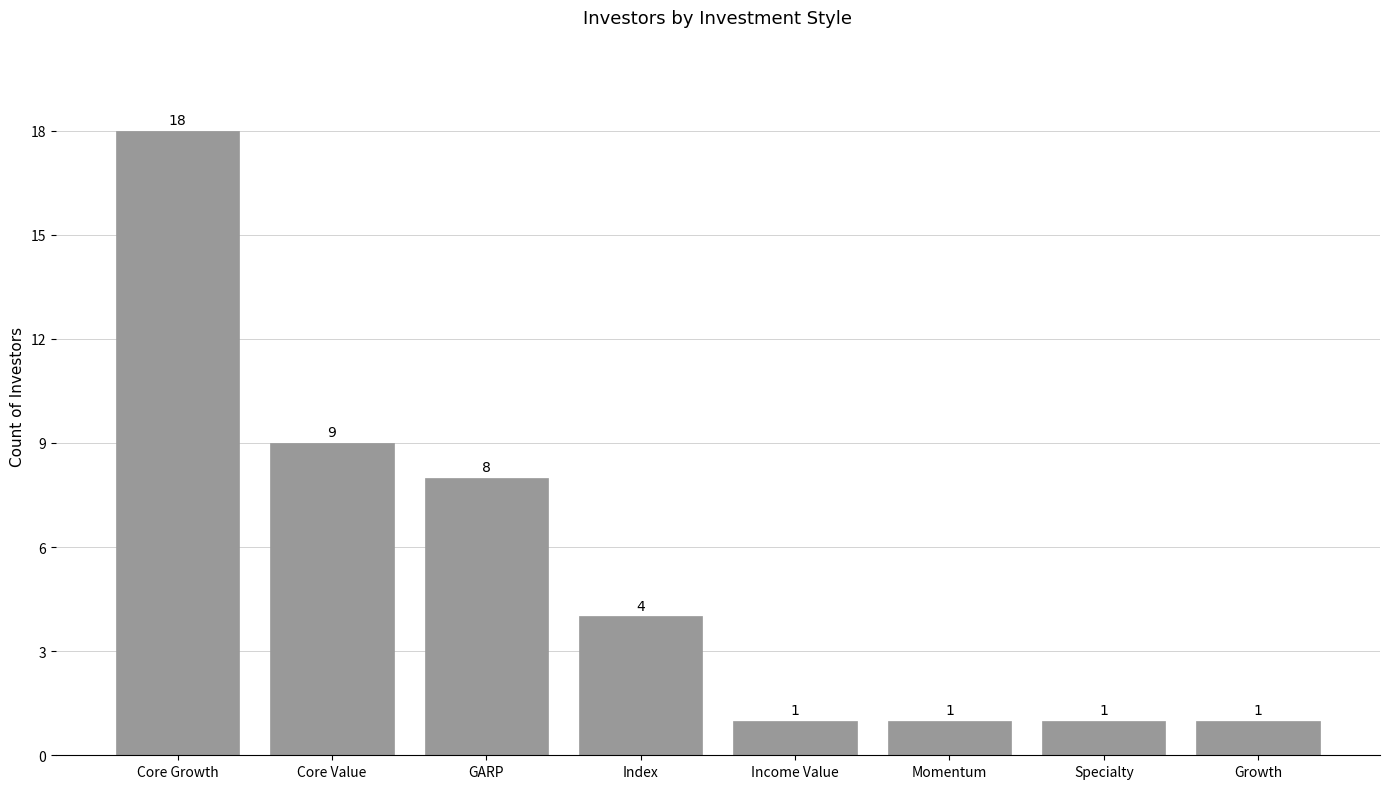

What is the difference between the maximum and minimum values?

17